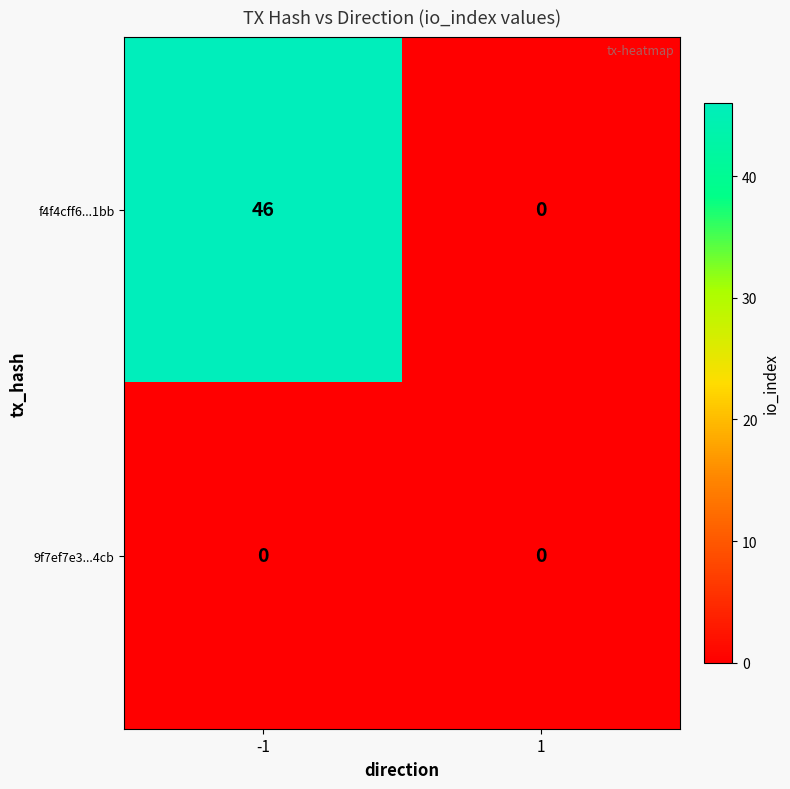

Reading left to right, list all the values displayed in this chart.

f4f4cff6...1bb: 46	0
9f7ef7e3...4cb: 0	0